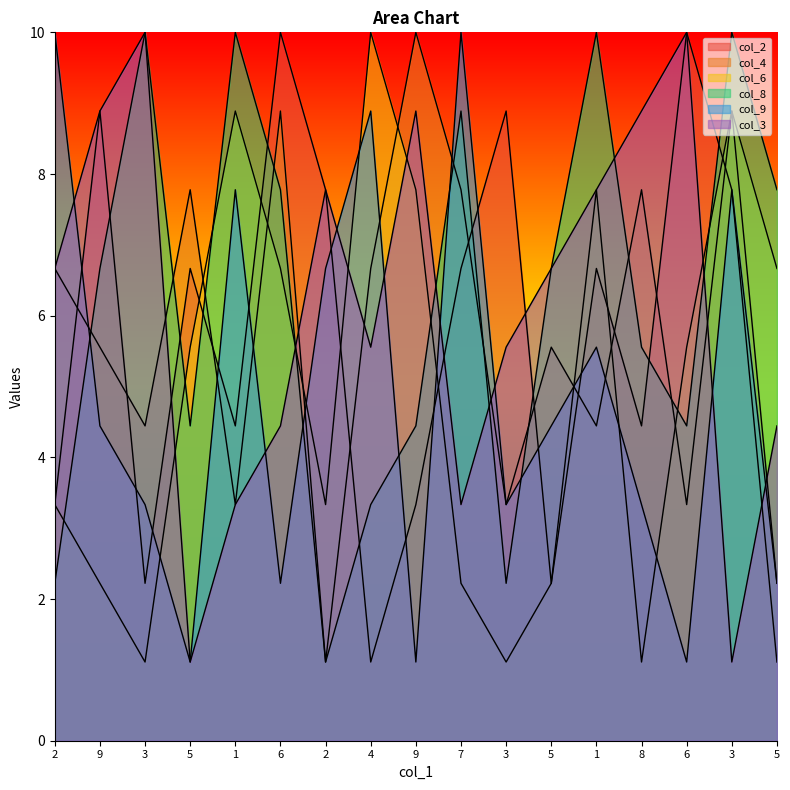

What is the label of the 1st point from the left?

2